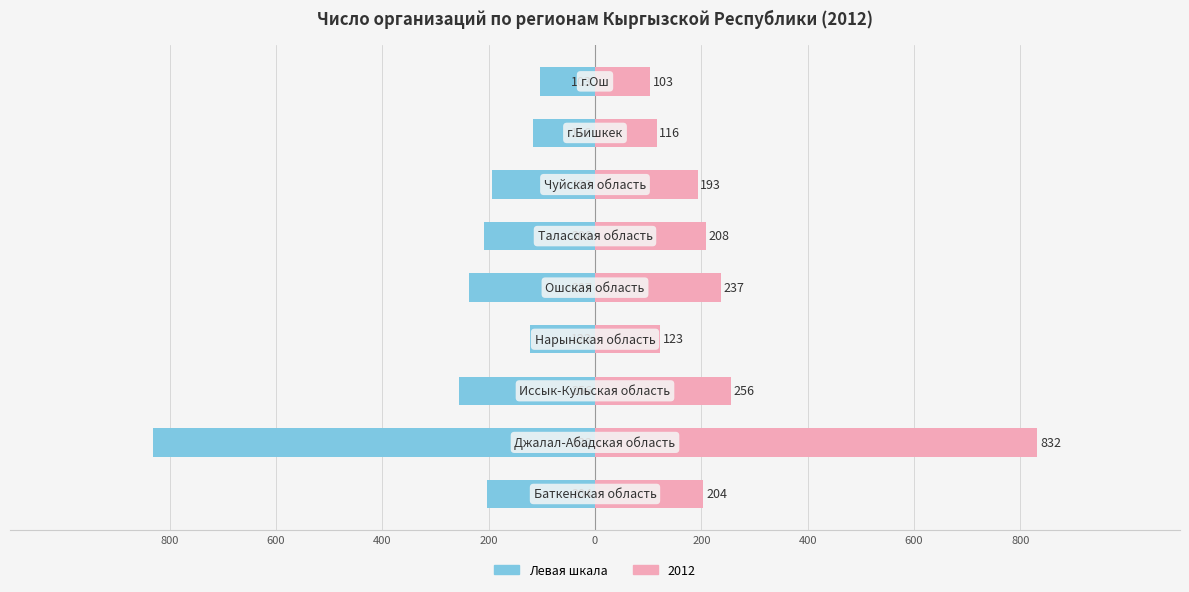

The chart shows a value of -1198 at 600. True or false?

False